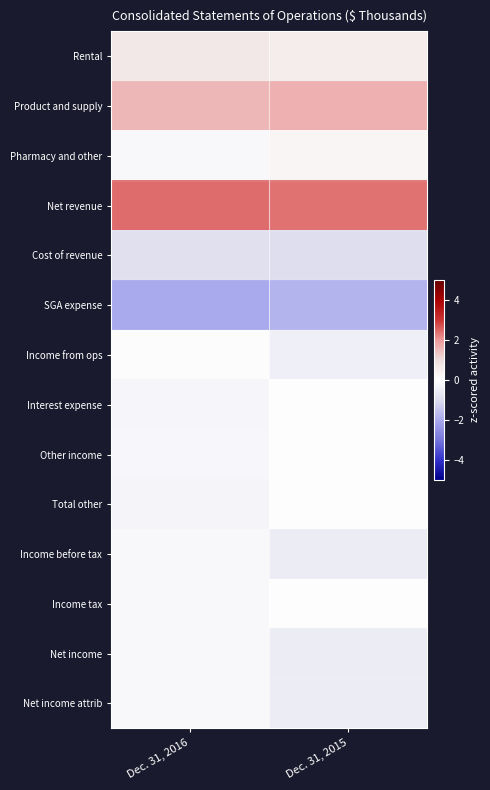

At Dec. 31, 2016, list the series in order from largest to smallest.

Net revenue, Product and supply, Rental, Income from ops, Income before tax, Net income, Net income attrib, Pharmacy and other, Income tax, Other income, Interest expense, Total other, Cost of revenue, SGA expense